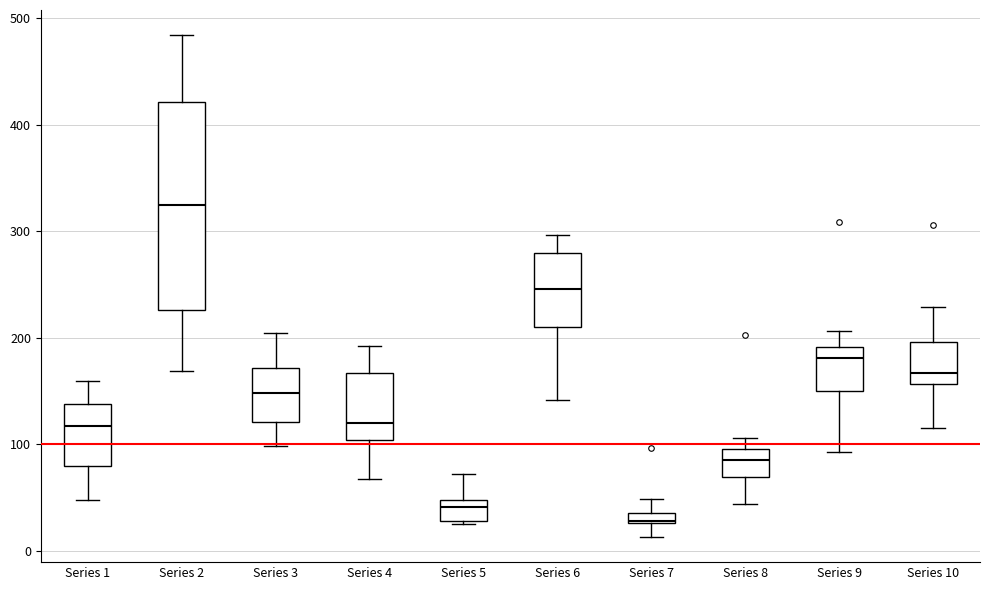

Comparing the boxes themselves (not the whiskers), which one is the tallest?

Series 2